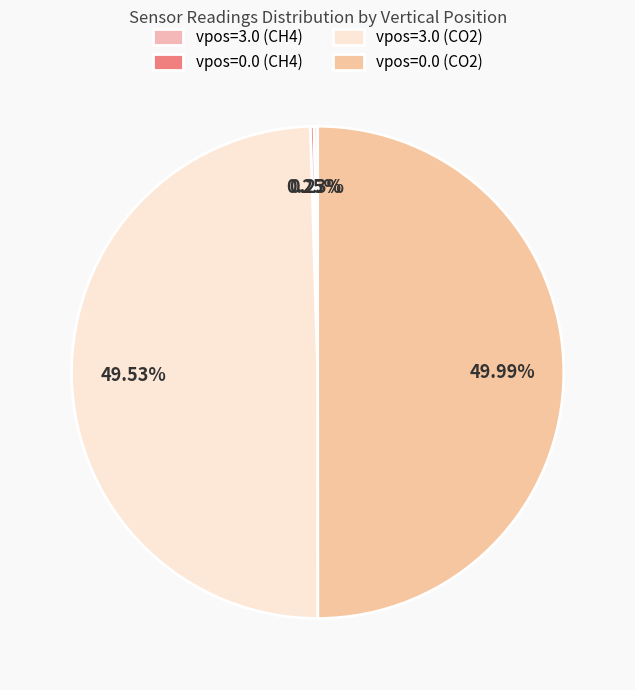

Is it true that vpos=0.0 (CH4) is 1% of the pie?

False